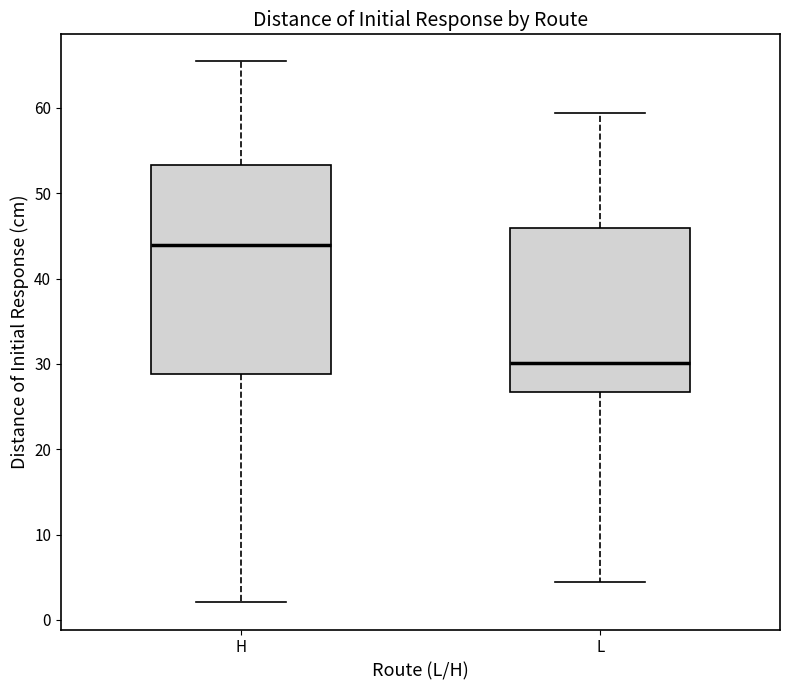

Comparing the boxes themselves (not the whiskers), which one is the tallest?

H